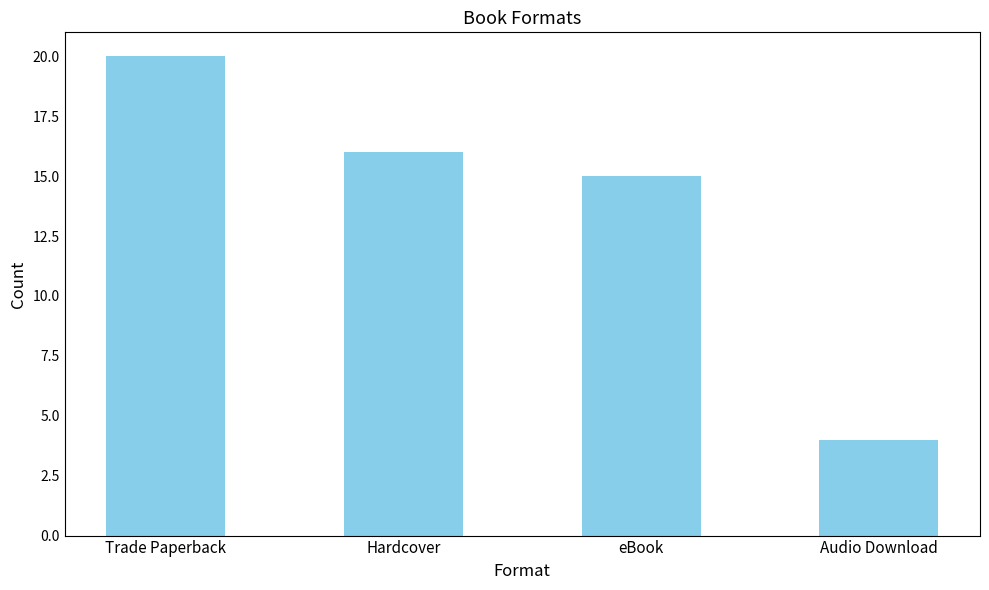

What is the change in value from Hardcover to Audio Download?

-12